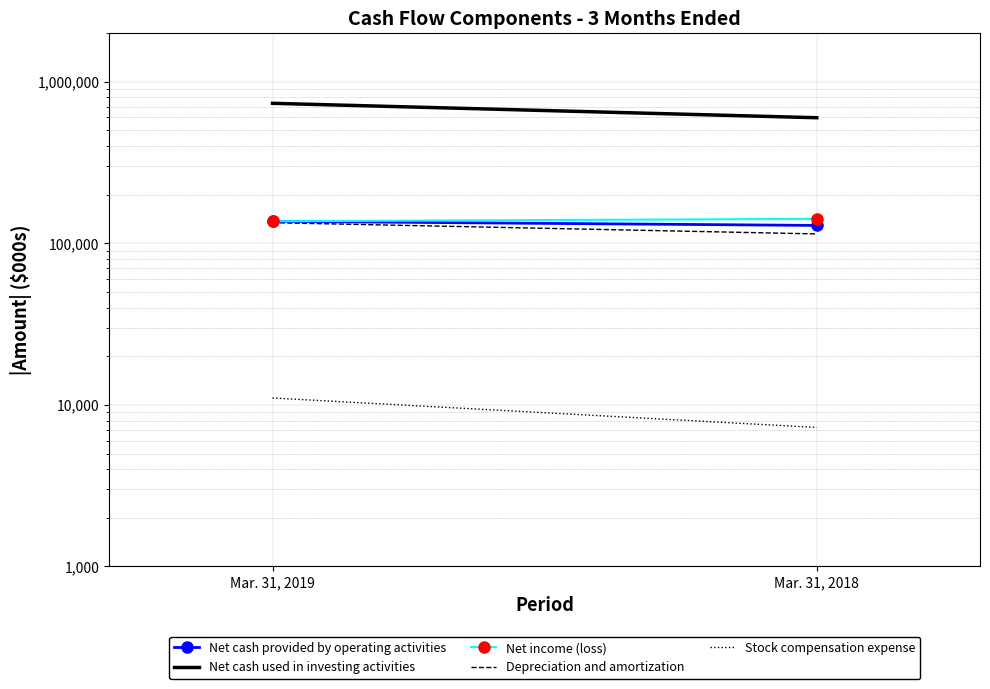

Count the Net cash used in investing activities values in the range 598038 to 734333.

2